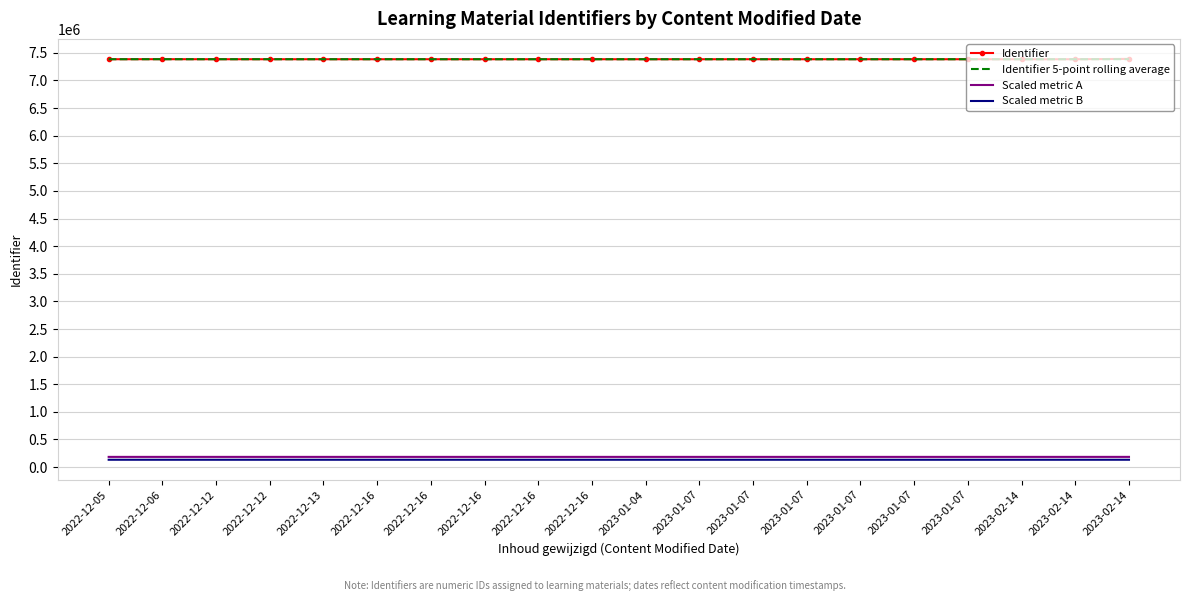

Reading left to right, transcribe all the data shown in this chart.

Identifier: 7384643.0	7385486.0	7384619.0	7384624.0	7384599.0	7384585.0	7384593.0	7384594.0	7384596.0	7384639.0	7384591.0	7384583.0	7384588.0	7384617.0	7384598.0	7384603.0	7384623.0	7384618.0	7384601.0	7390670.0
Identifier 5-point rolling average: 7384643.0	7385064.5	7384916.0	7384843.0	7384794.2	7384782.6	7384604.0	7384599.0	7384593.4	7384601.4	7384602.6	7384600.6	7384599.4	7384603.6	7384595.4	7384597.8	7384605.8	7384611.8	7384608.6	7385823.0
Scaled metric A: 184616.1	184637.2	184615.5	184615.6	184615.0	184614.6	184614.8	184614.9	184614.9	184616.0	184614.8	184614.6	184614.7	184615.4	184615.0	184615.1	184615.6	184615.5	184615.0	184766.8
Scaled metric B: 132923.6	132938.7	132923.1	132923.2	132922.8	132922.5	132922.7	132922.7	132922.7	132923.5	132922.6	132922.5	132922.6	132923.1	132922.8	132922.9	132923.2	132923.1	132922.8	133032.1